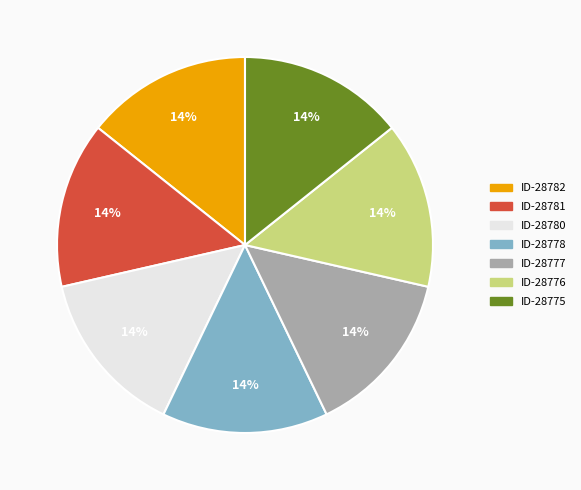

Is it true that ID-28778 is 1% of the pie?

False